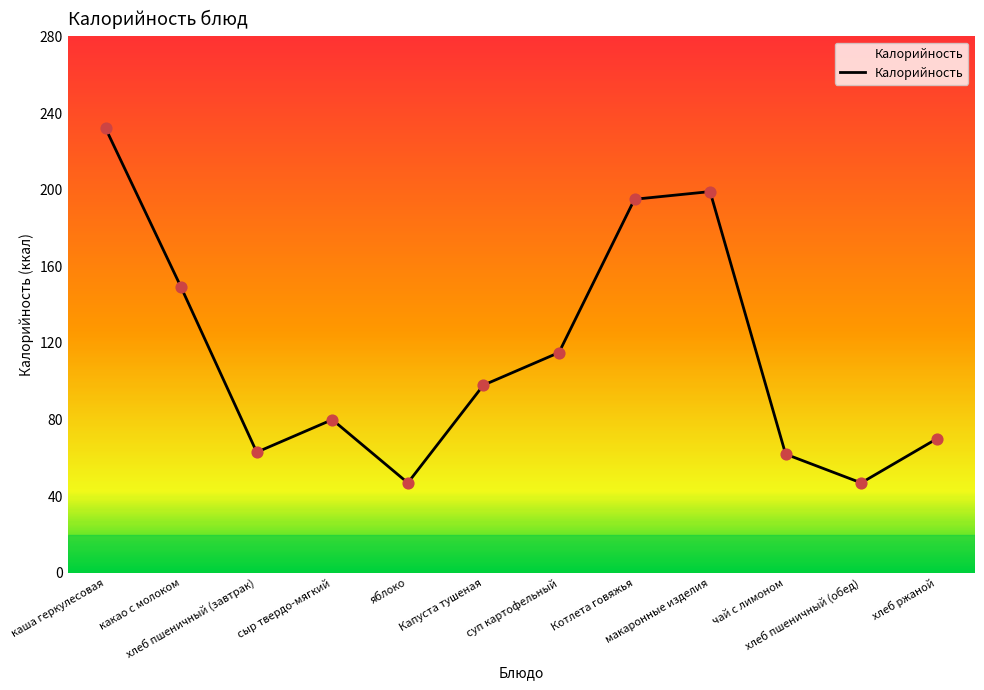

What is the ratio of the value at Котлета говяжья to the value at макаронные изделия?

1.0